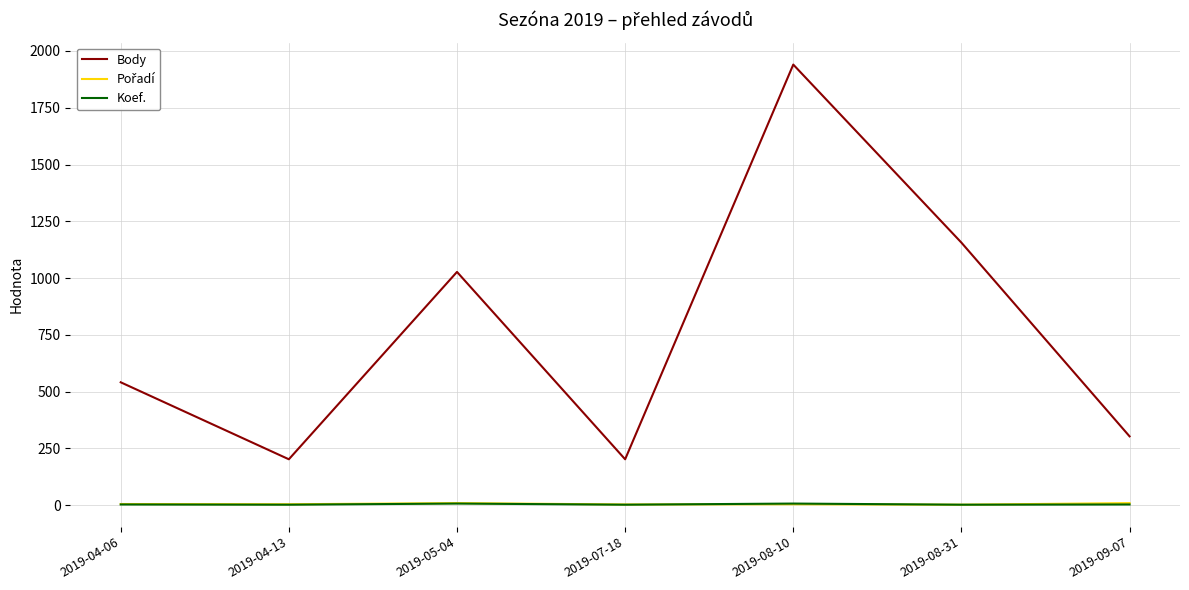

What is the highest value of the Body series?

1940